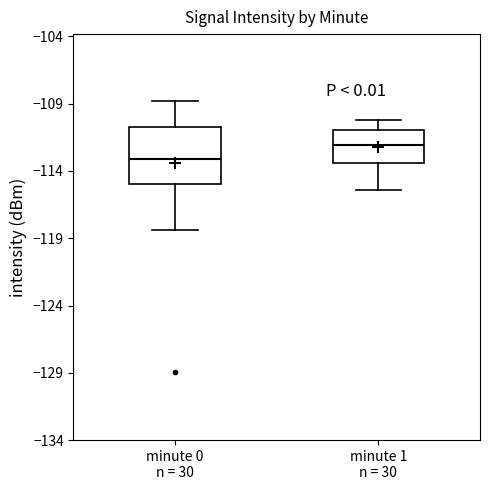

Reading left to right, read every box against the y-axis: the position of its median line, the range the box covers, and the ends of its whiskers. The values are not printed on the chart, so give them approximately, as read against the axis.

minute 0 n = 30: median -113.0, box -115.0 to -111.0, whiskers -118.5 to -109.0
minute 1 n = 30: median -112.0, box -113.5 to -111.0, whiskers -115.5 to -110.0